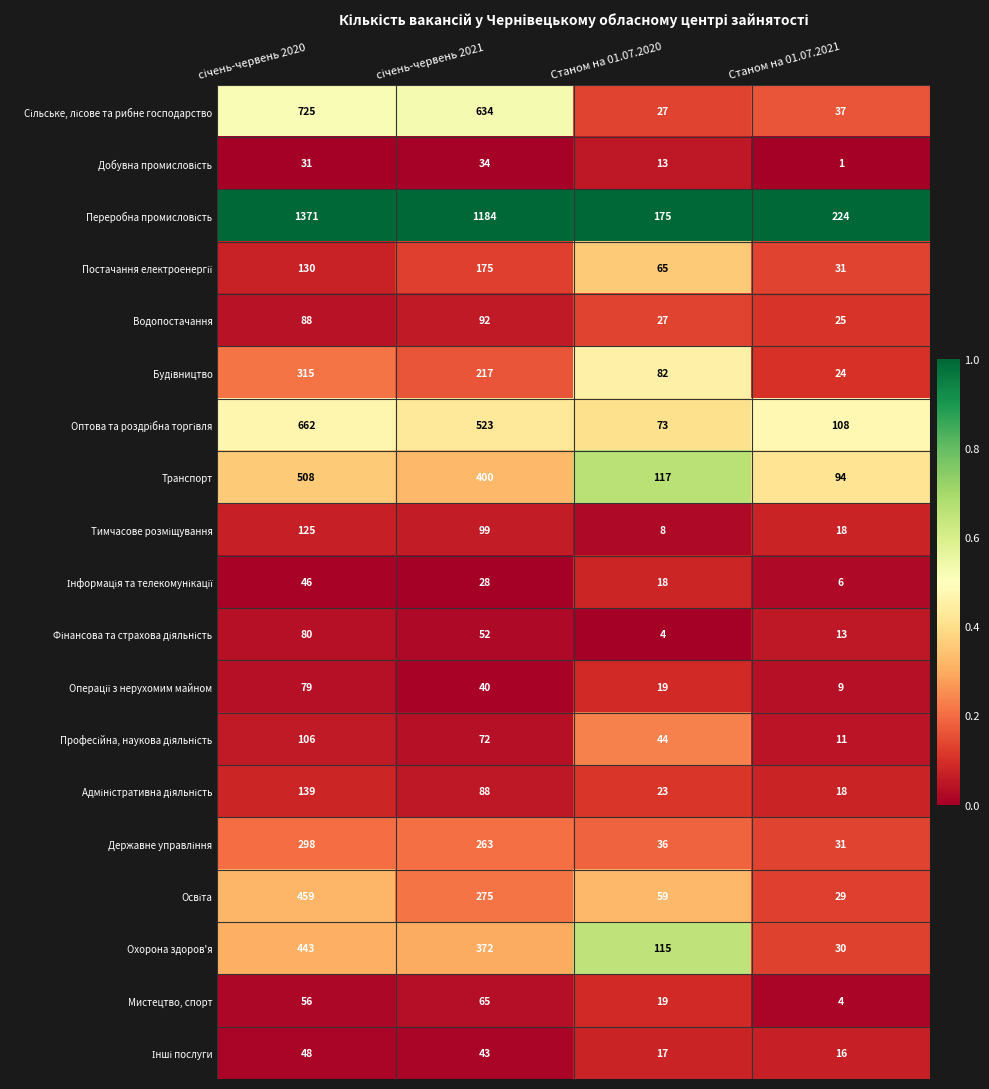

What is the spread (max minus min) of values at Станом на 01.07.2021?

223